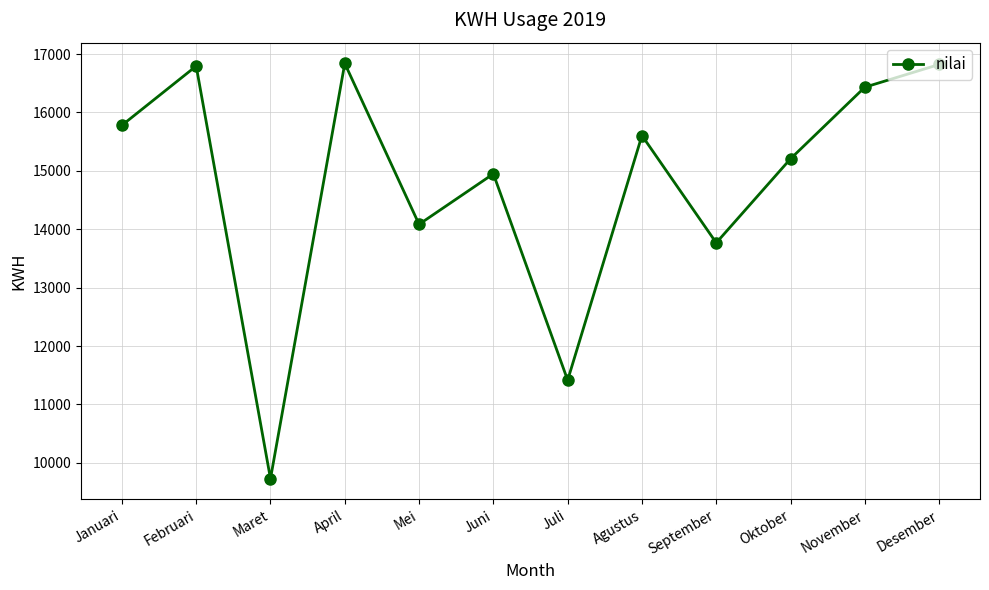

The chart shows a value of 16795 at Februari. True or false?

True